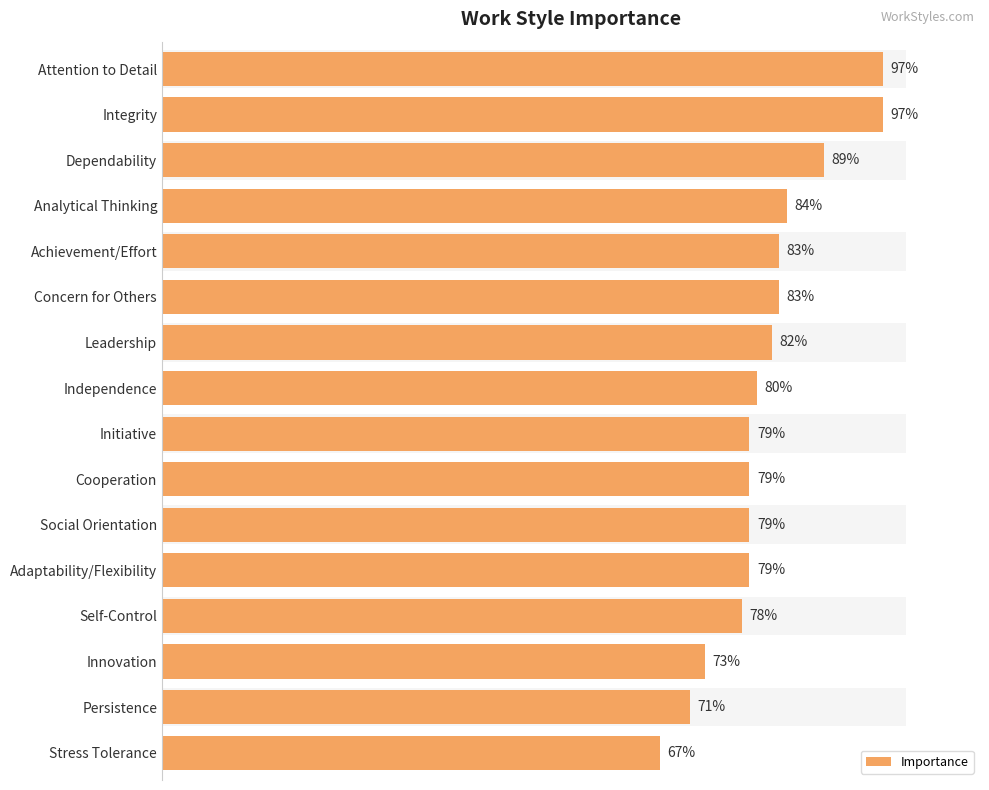

The value at Attention to Detail is 97. True or false?

True